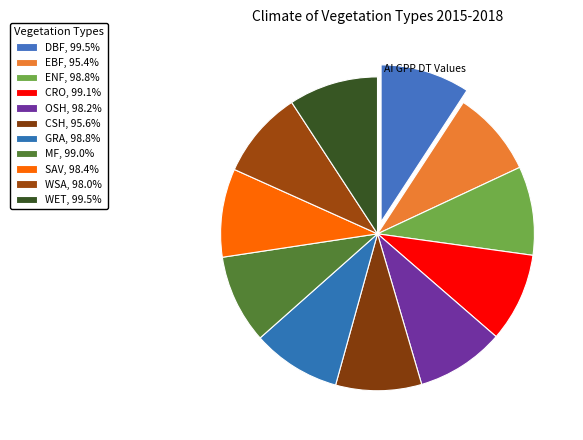

Which slice is the smallest?

EBF